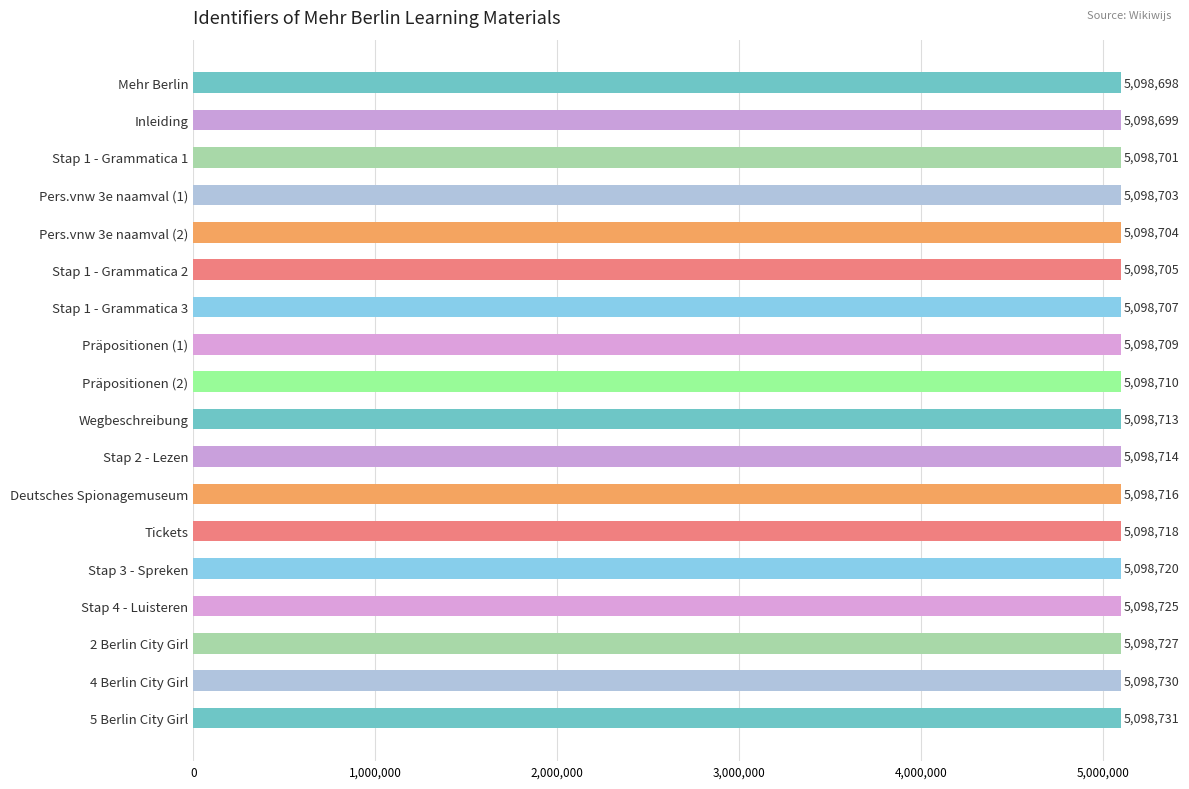

Is it true that the value at Stap 1 - Grammatica 2 is 5098705?

True